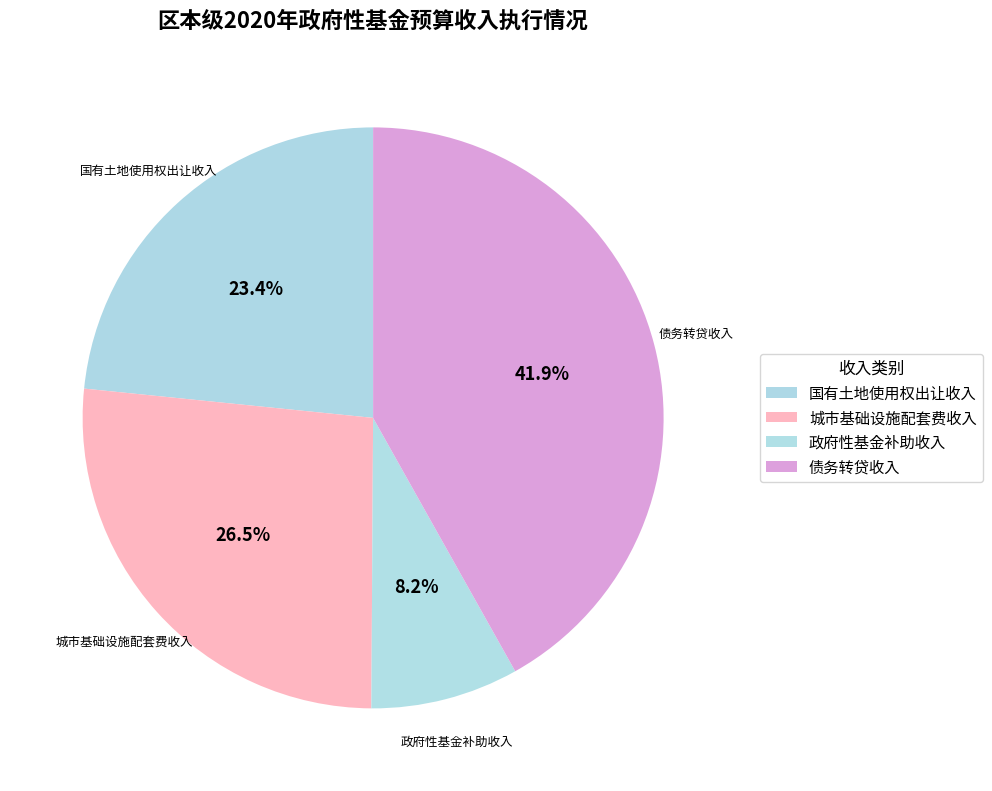

To the nearest percent, what is the difference between the largest and smallest slice percentages?

34%